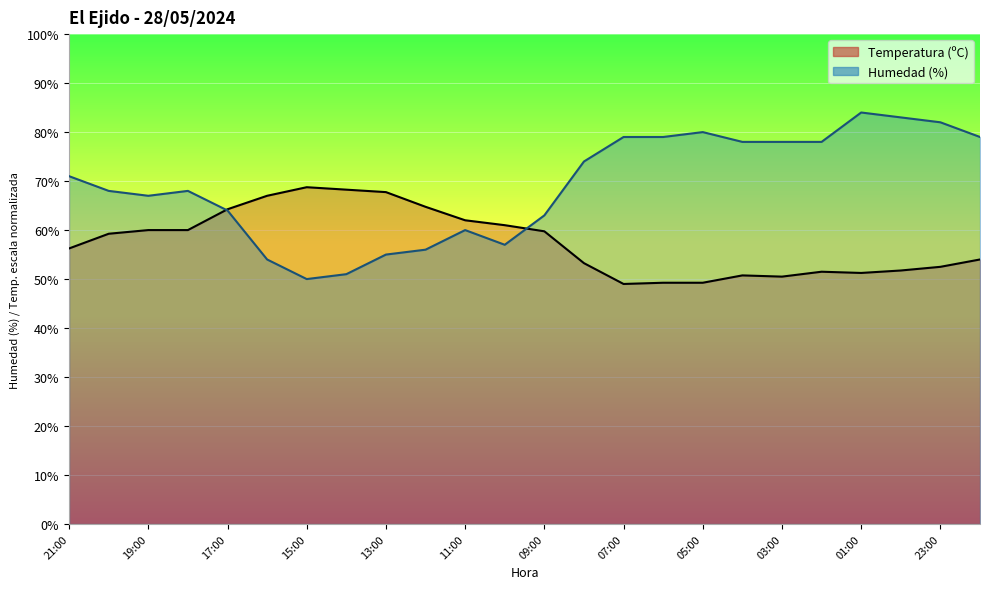

Which series has the largest total across all categories?

Humedad (%)